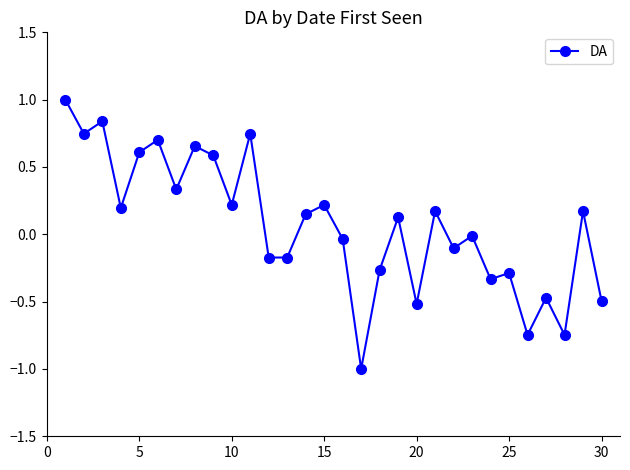

What is the sum of all values?

2.1